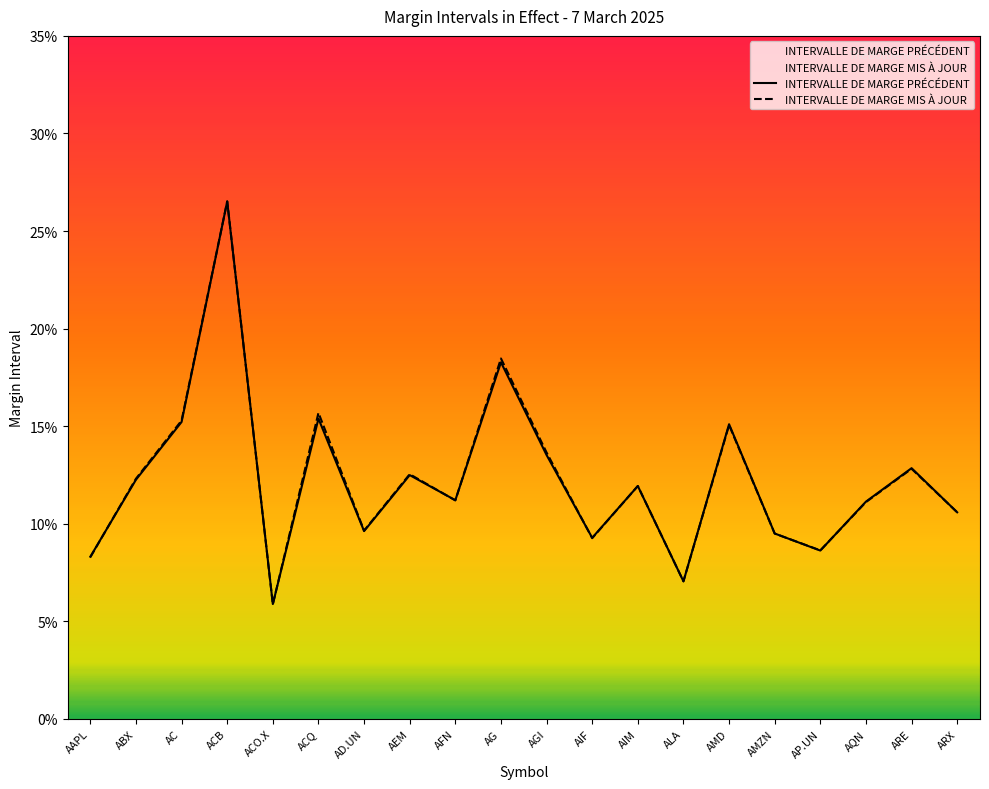

List the labels in order of INTERVALLE DE MARGE PRÉCÉDENT value, smallest first.

ACO.X, ALA, AAPL, AP.UN, AIF, AMZN, AD.UN, ARX, AQN, AFN, AIM, ABX, AEM, ARE, AGI, AMD, AC, ACQ, AG, ACB